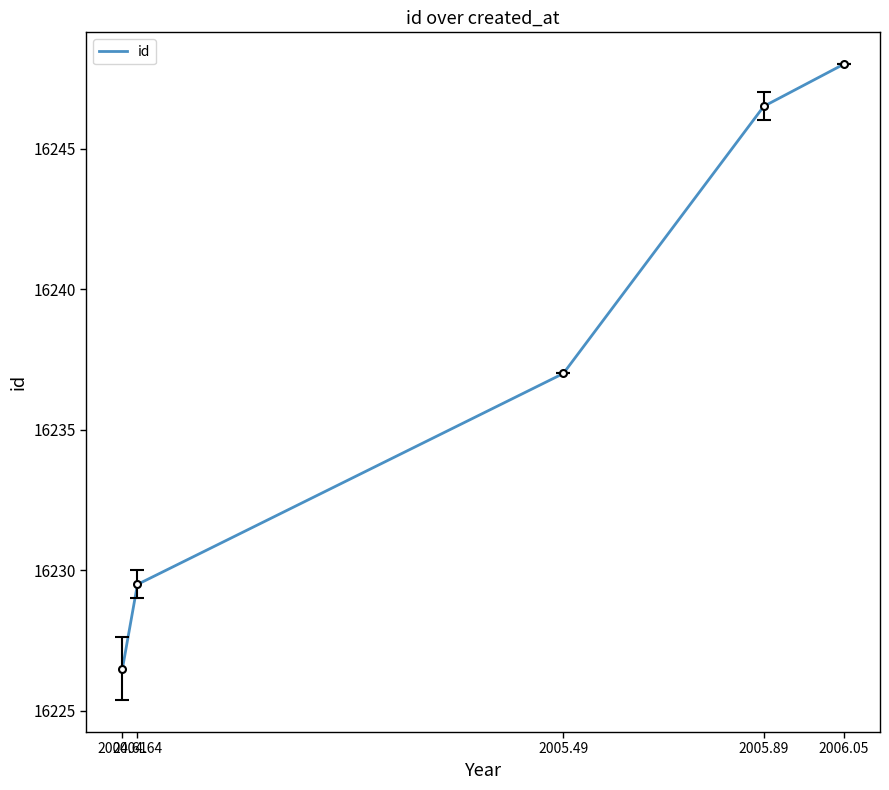

Does the chart display data point markers on the line(s)?

No